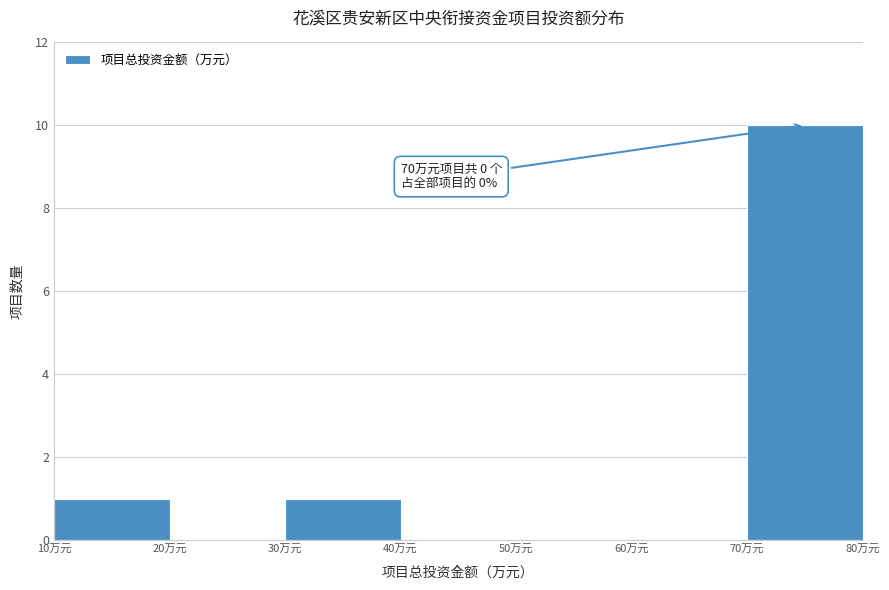

Which range on the x-axis has the tallest bar?

70 to 80